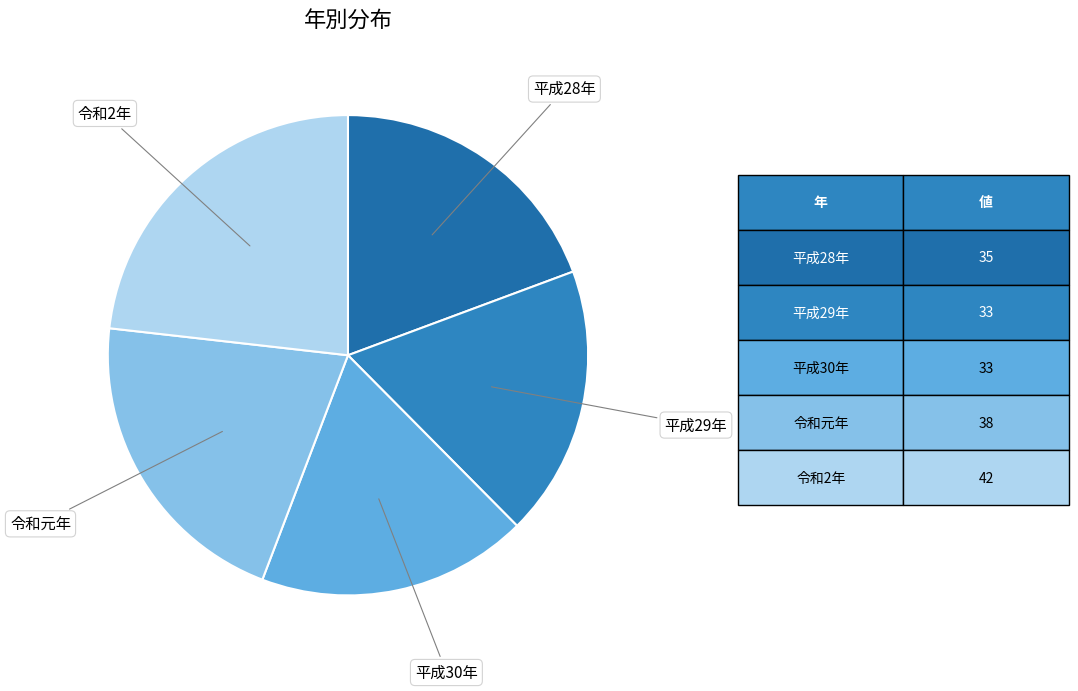

Between 平成30年 and 令和2年, which is larger?

令和2年